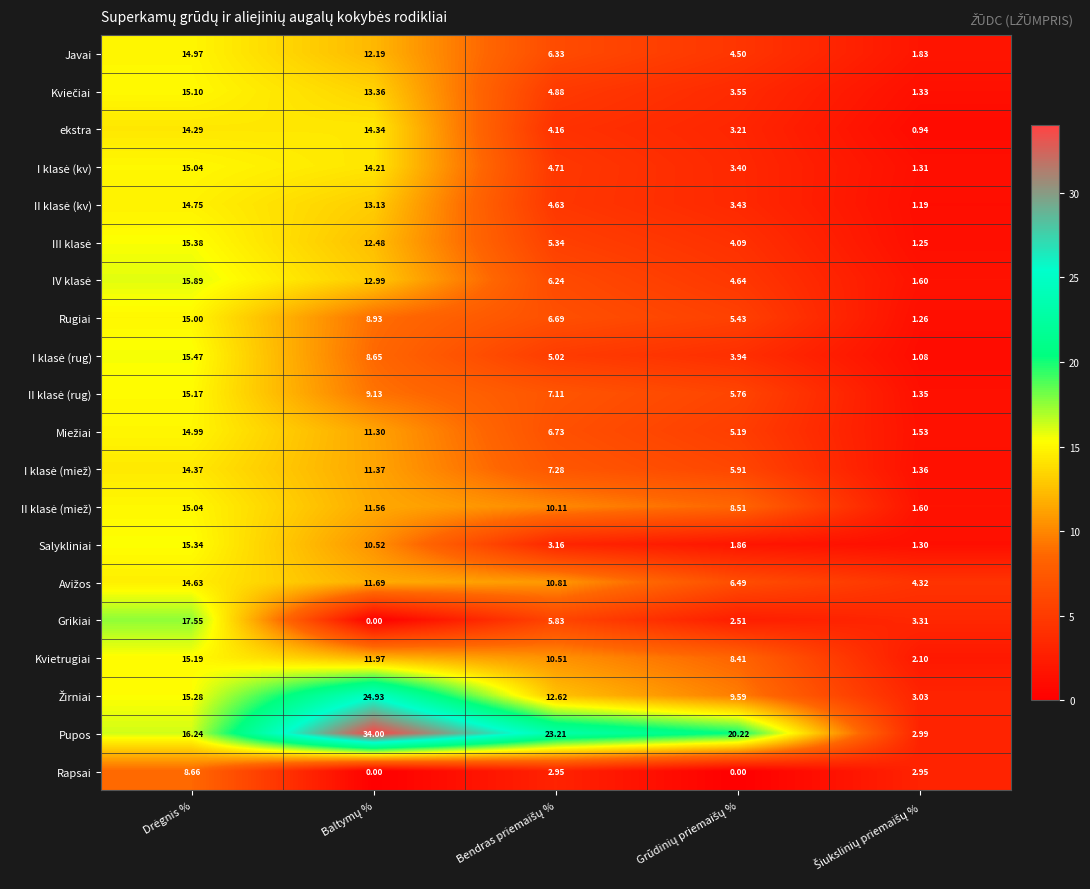

Which series has the largest total across all categories?

Pupos